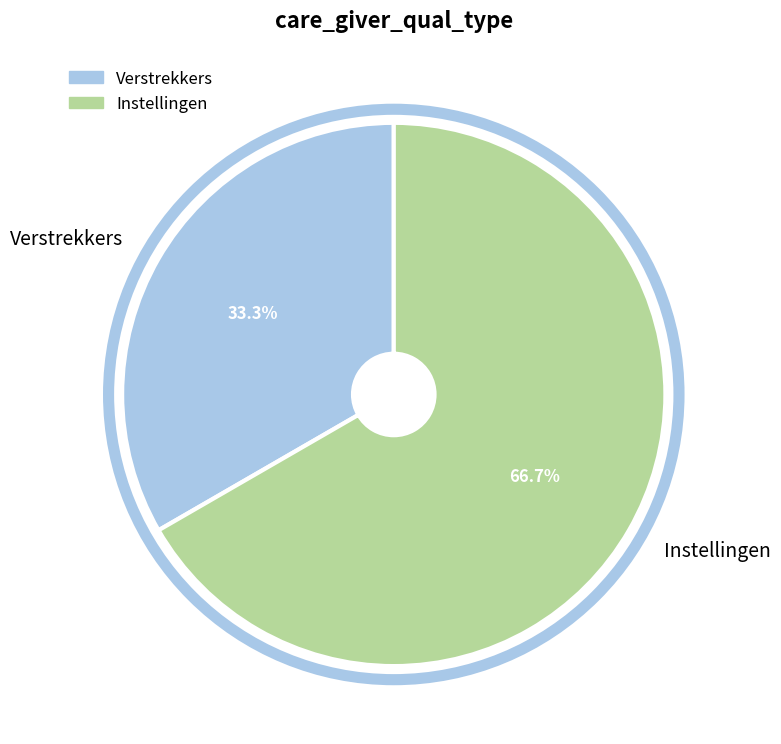

Which has a higher value, Verstrekkers or Instellingen?

Instellingen